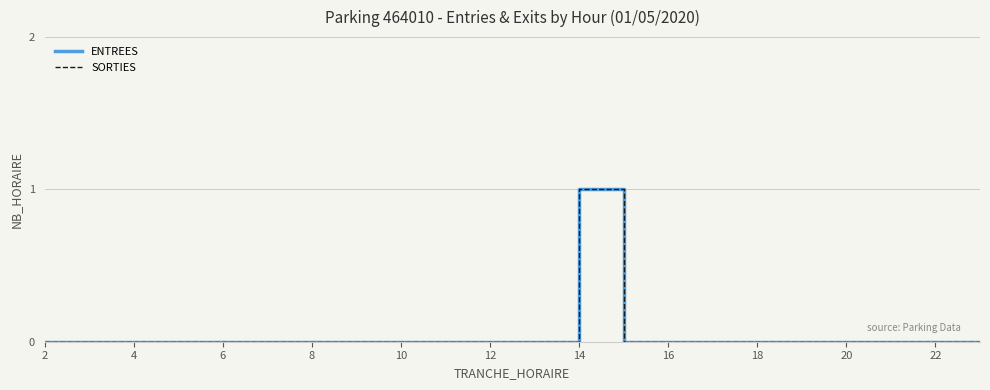

Reading right to left, list all the values displayed in this chart.

ENTREES: 0	0	0	0	0	0	0	0	0	1	0	0	0	0	0	0	0	0	0	0	0	0
SORTIES: 0	0	0	0	0	0	0	0	0	1	0	0	0	0	0	0	0	0	0	0	0	0